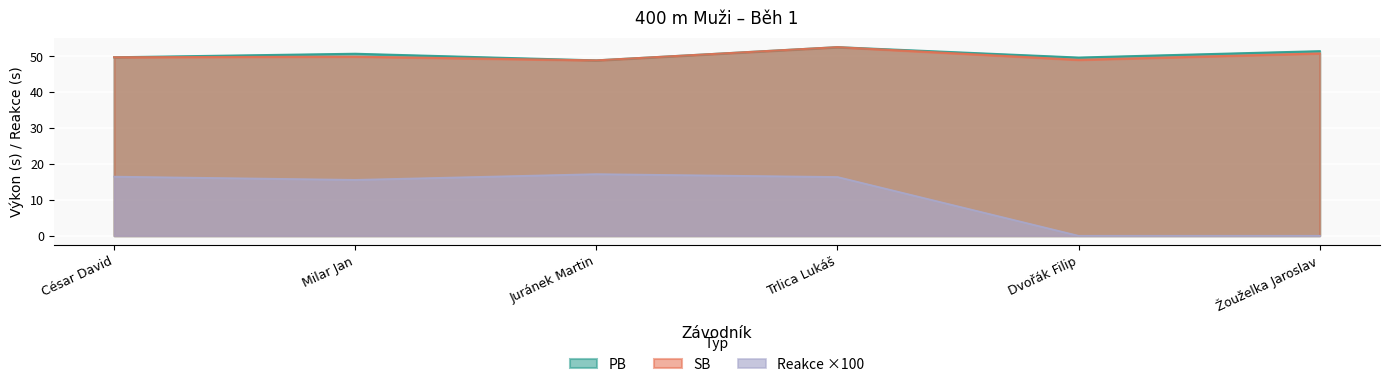

True or false: Reakce and PB cross at least once.

False